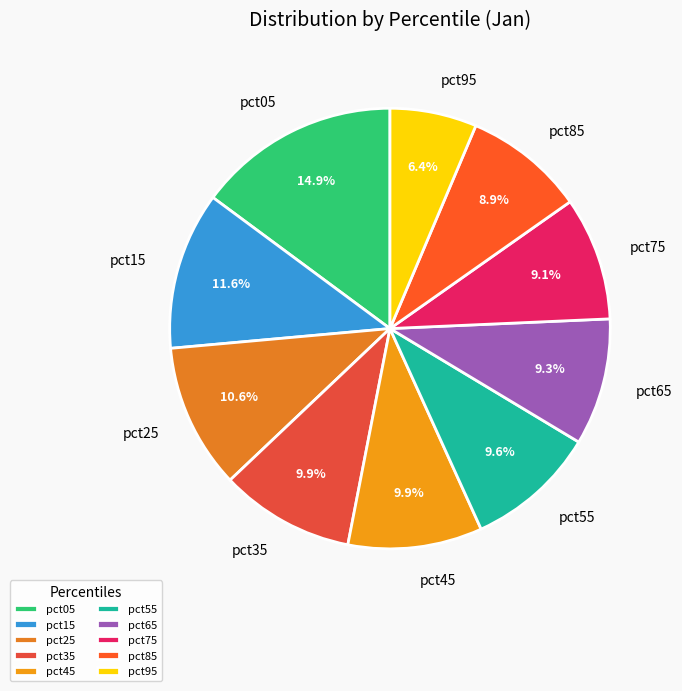

Is there any slice that represents more than half of the pie?

No